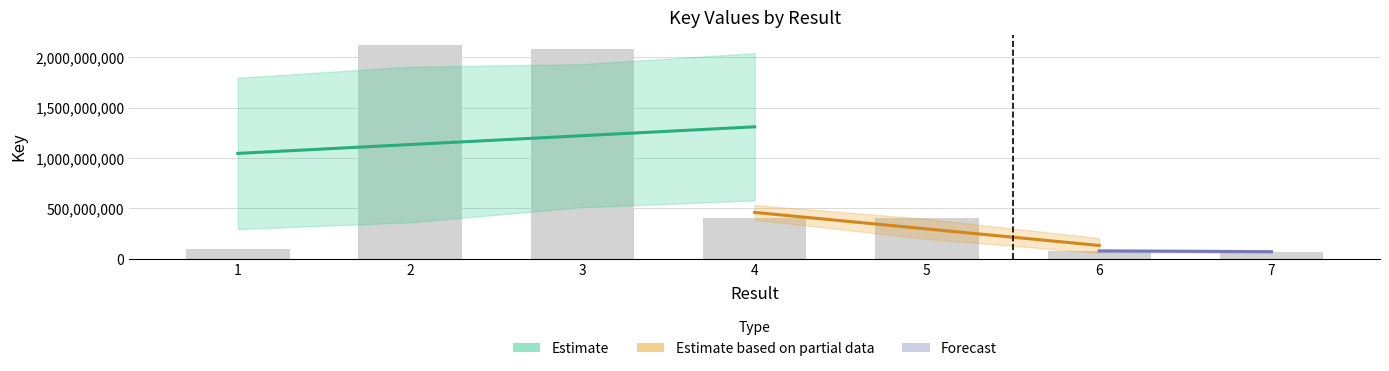

What is the difference between the maximum and second lowest values?

2042778856